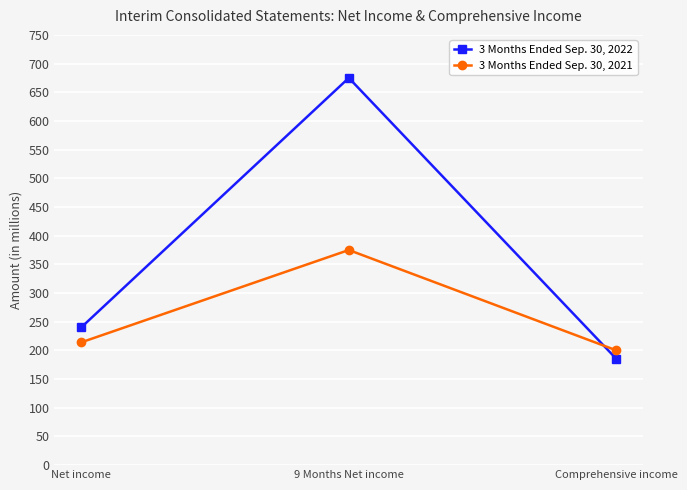

Which category has the lowest value in the 3 Months Ended Sep. 30, 2021 series?

Comprehensive income